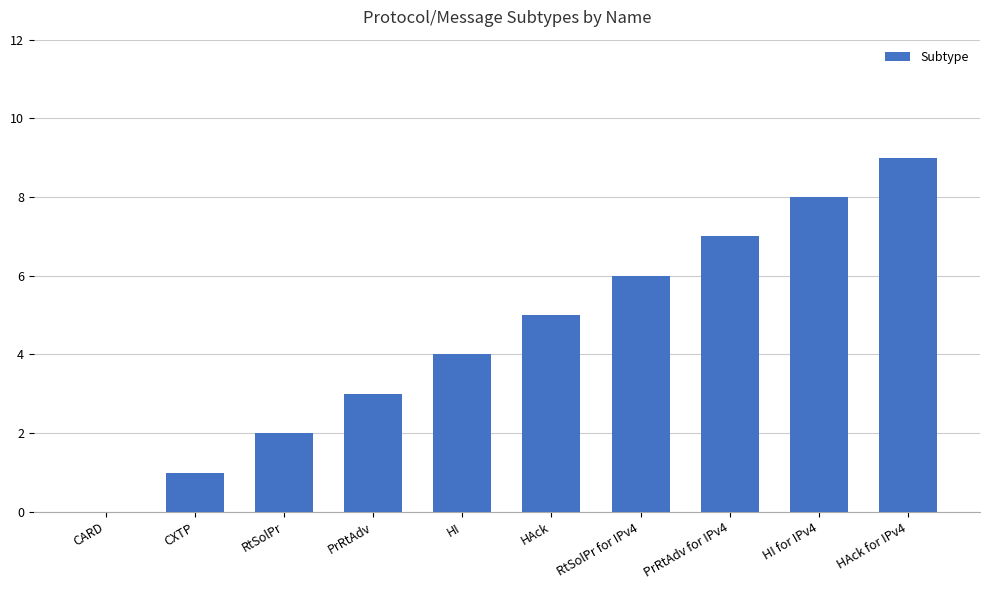

Count the number of categories in the chart.

10